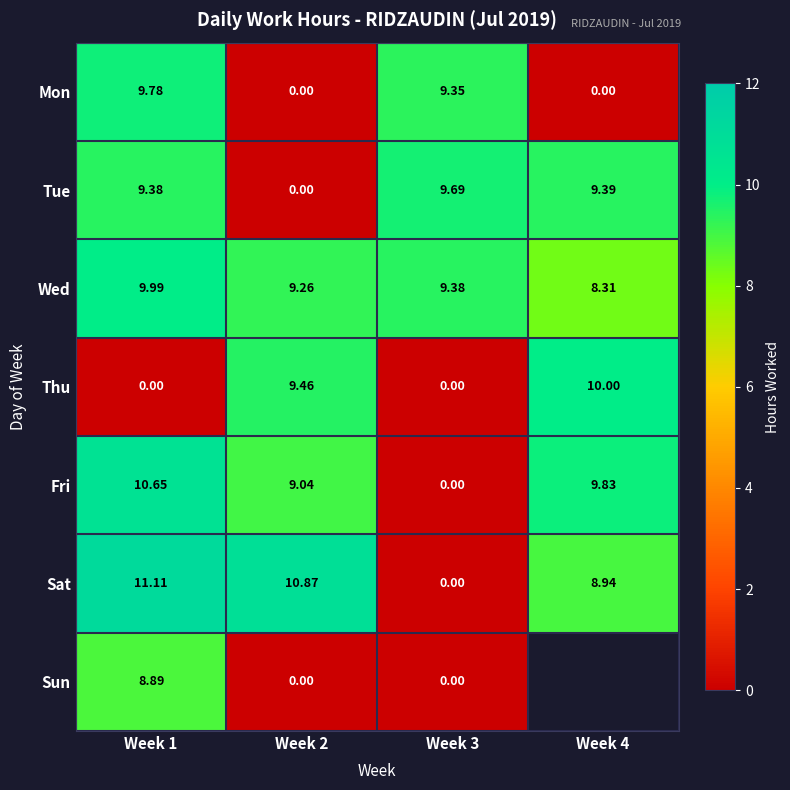

Is it true that Fri equals 10.7 at Week 1?

True